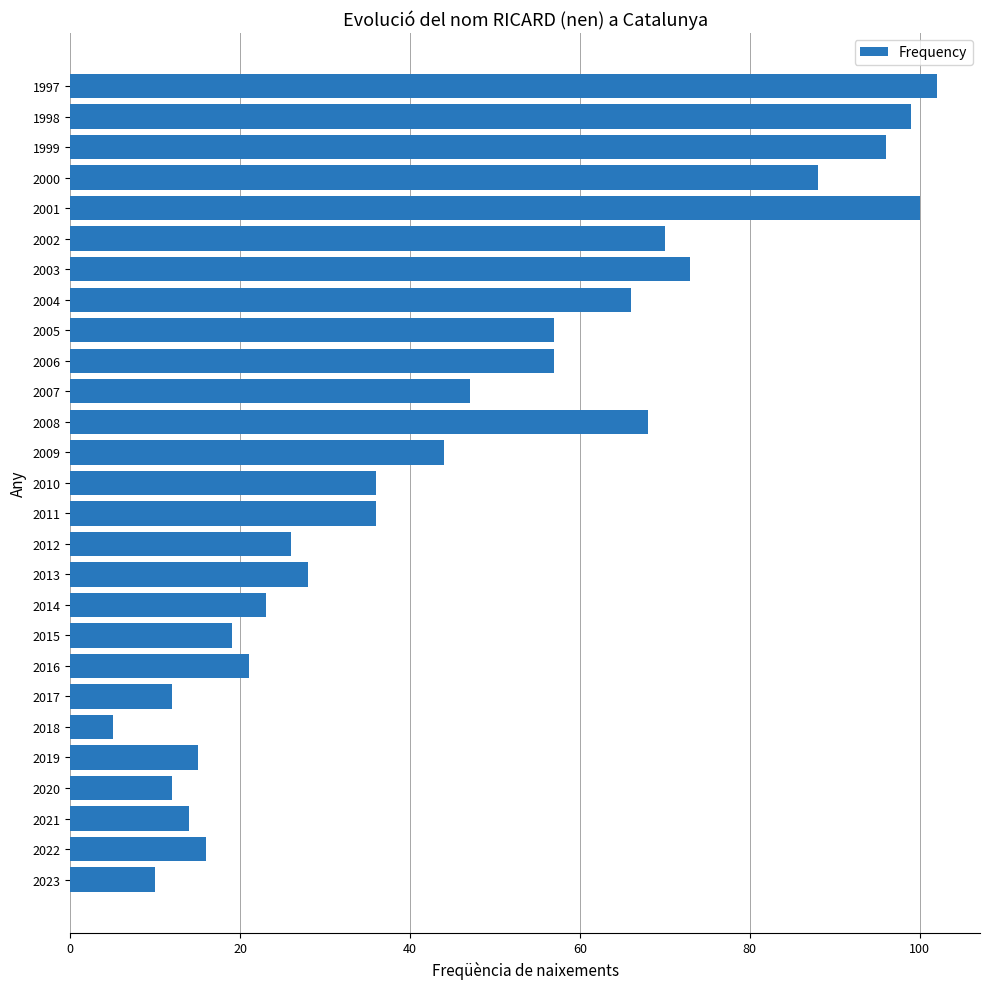

How many series are shown in this chart?

1